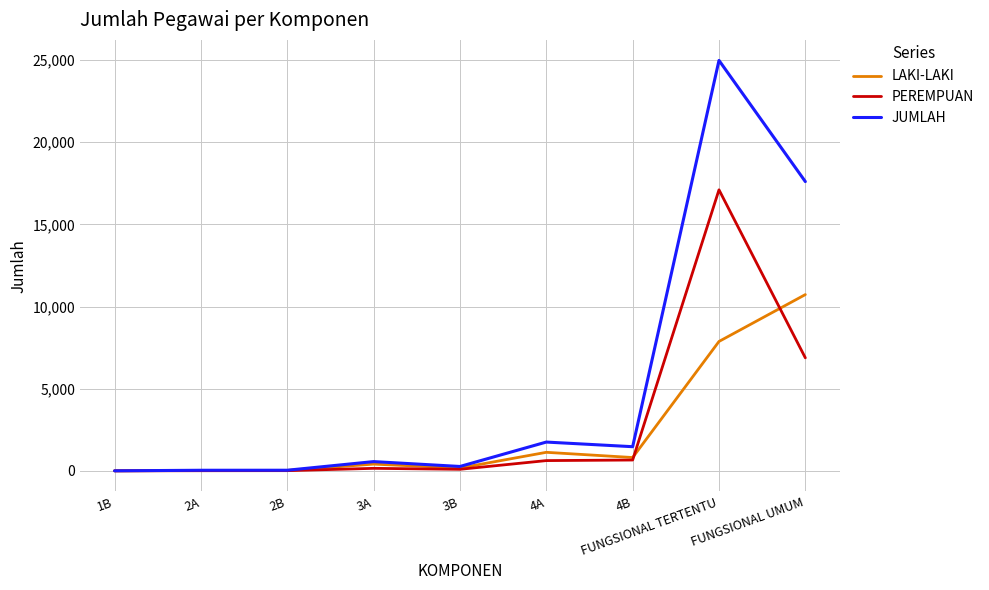

Where is LAKI-LAKI nearest to the value 5364?

FUNGSIONAL TERTENTU